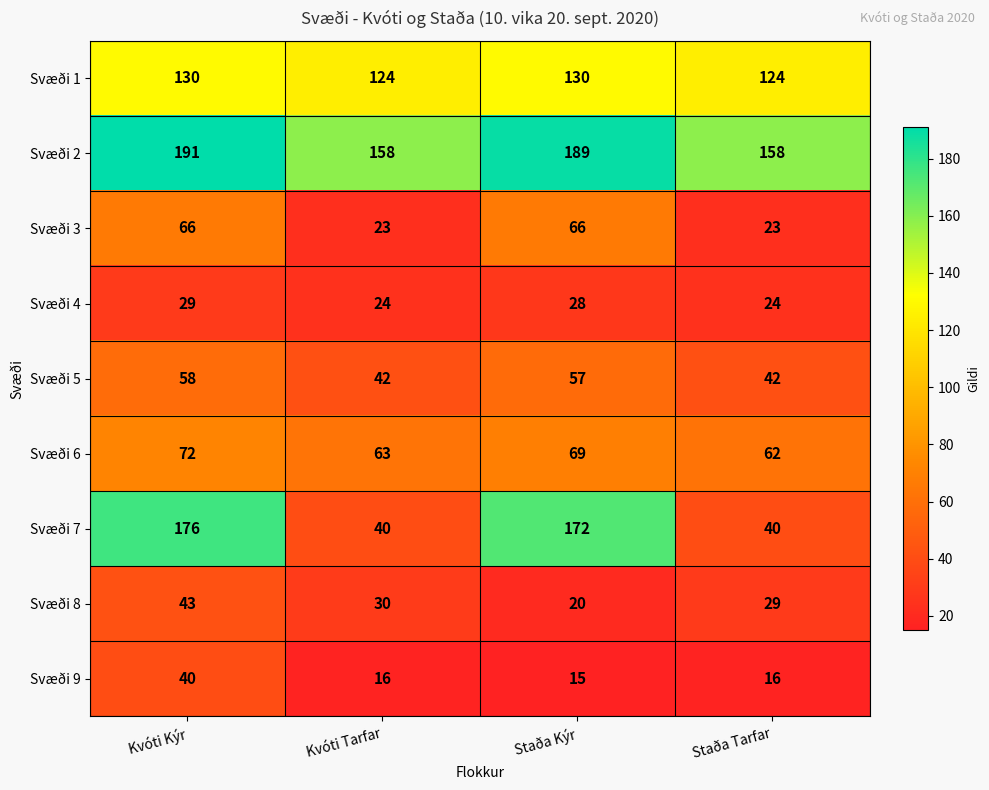

The Svæði 5 series shows 38 at Kvóti Kýr. True or false?

False